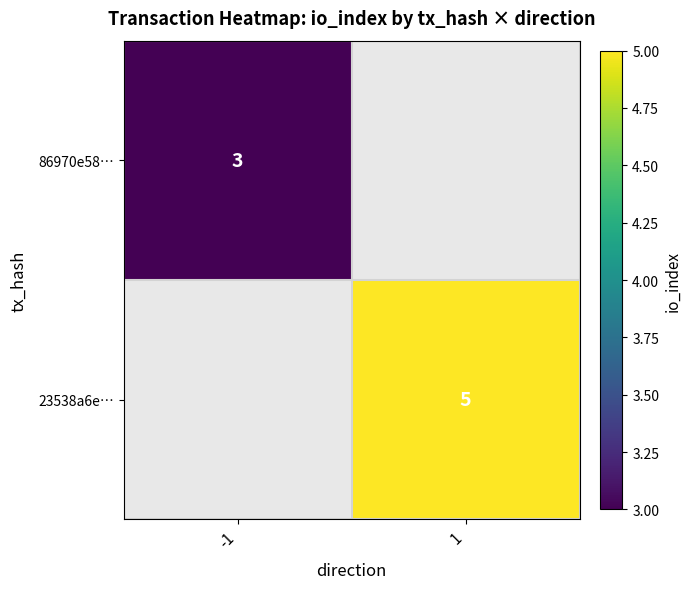

The 23538a6e… series shows 8 at 1. True or false?

False